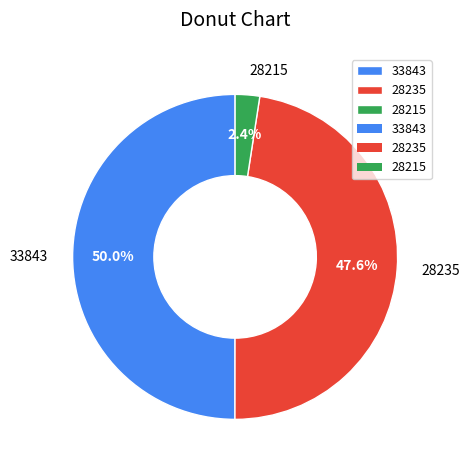

Count the number of slices in the pie.

3